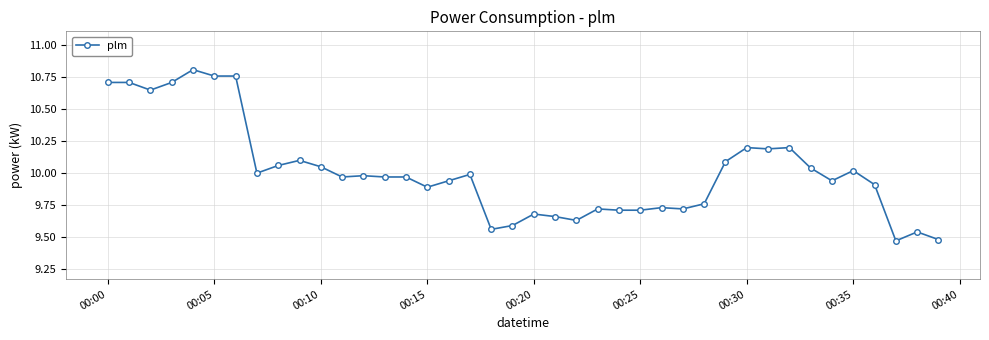

True or false: there are more than 1 points higher than both neighbors.

True